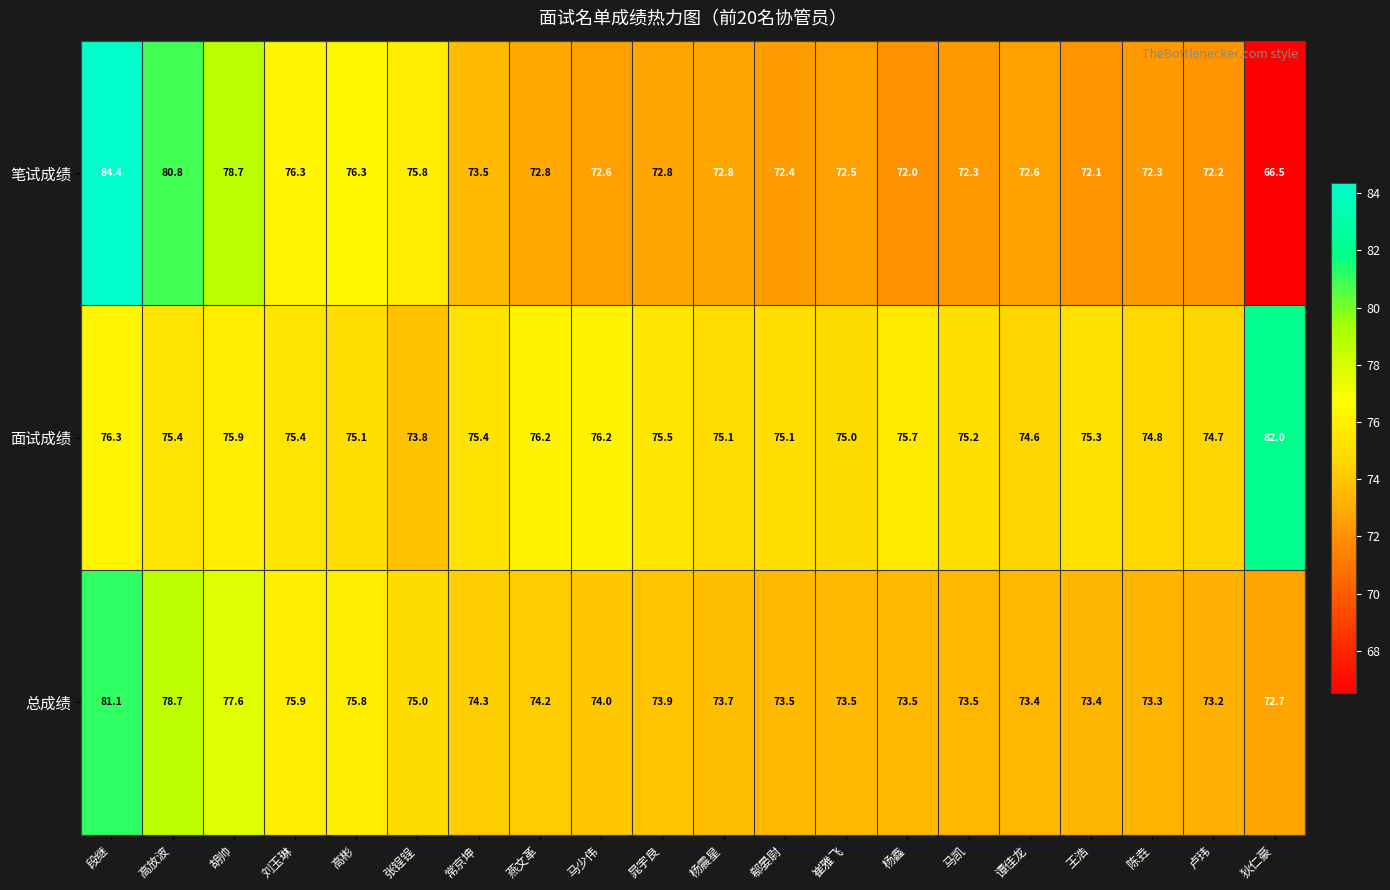

At 郗晏尉, list the series in order from largest to smallest.

面试成绩, 总成绩, 笔试成绩